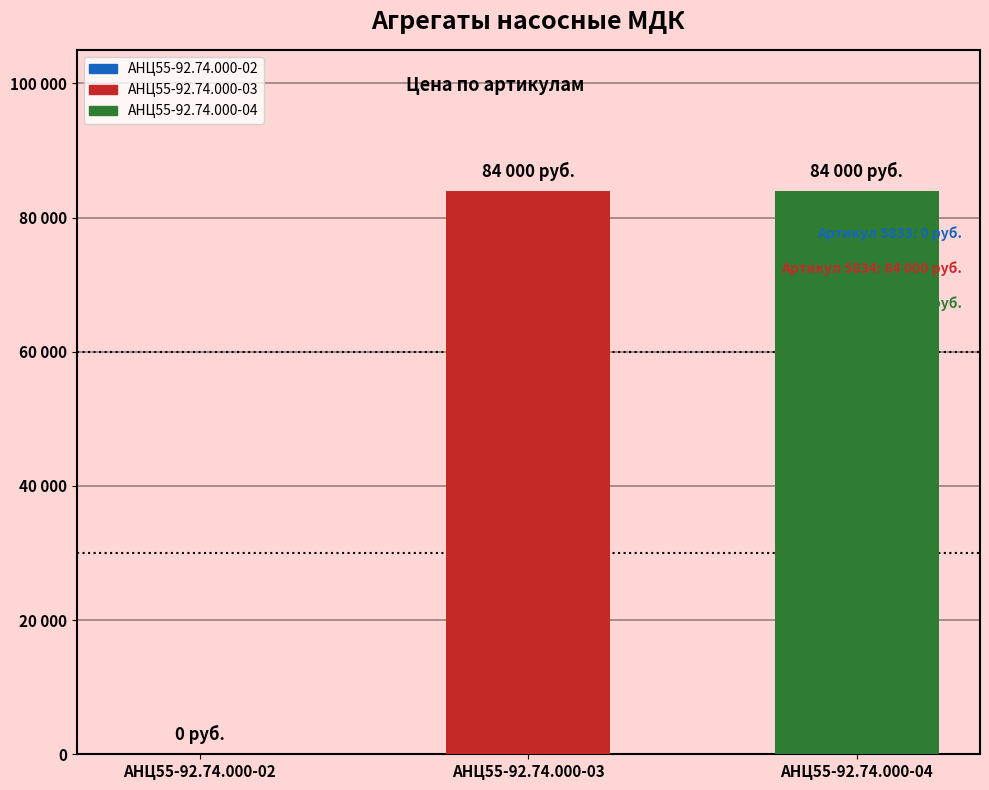

What is the sum of all values?

168000